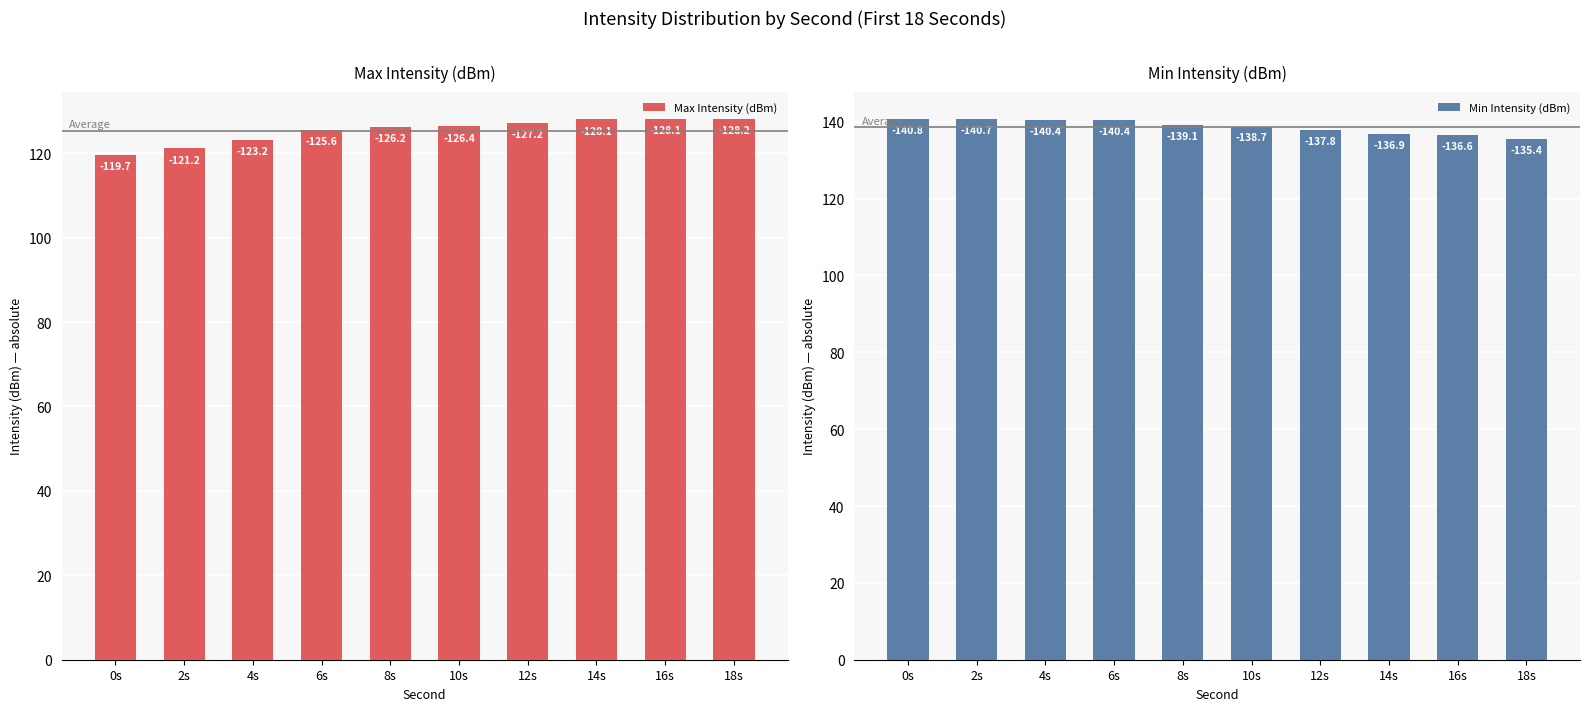

Which label corresponds to the smallest value in the chart?

0s